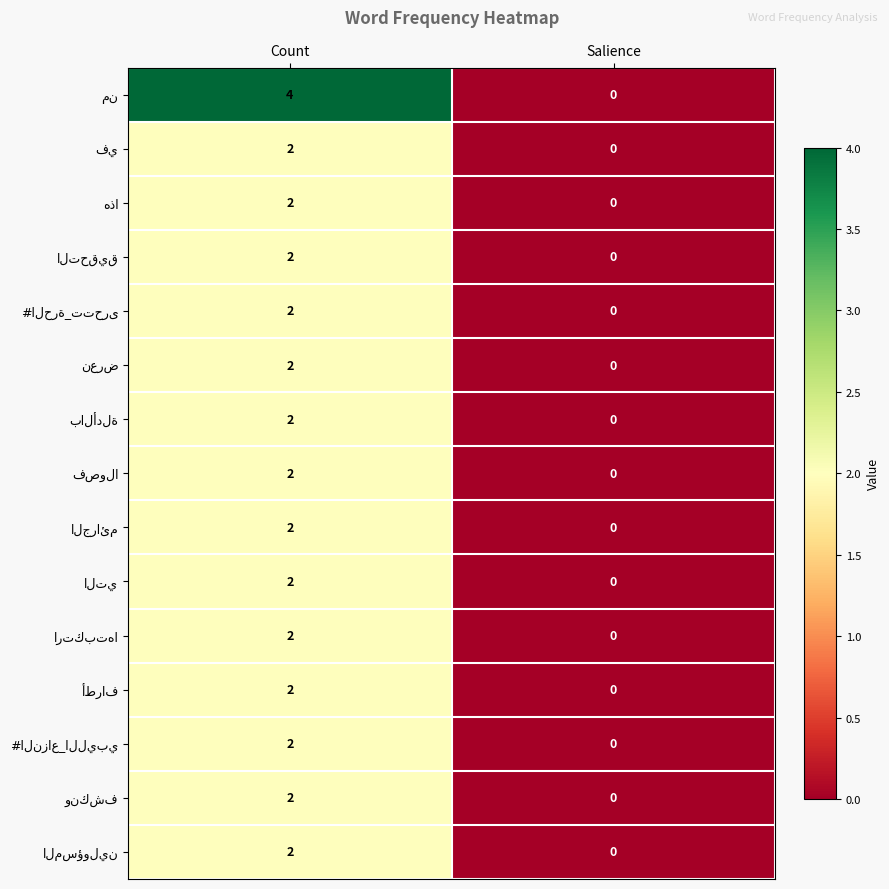

What is the total value across all series at Count?

32